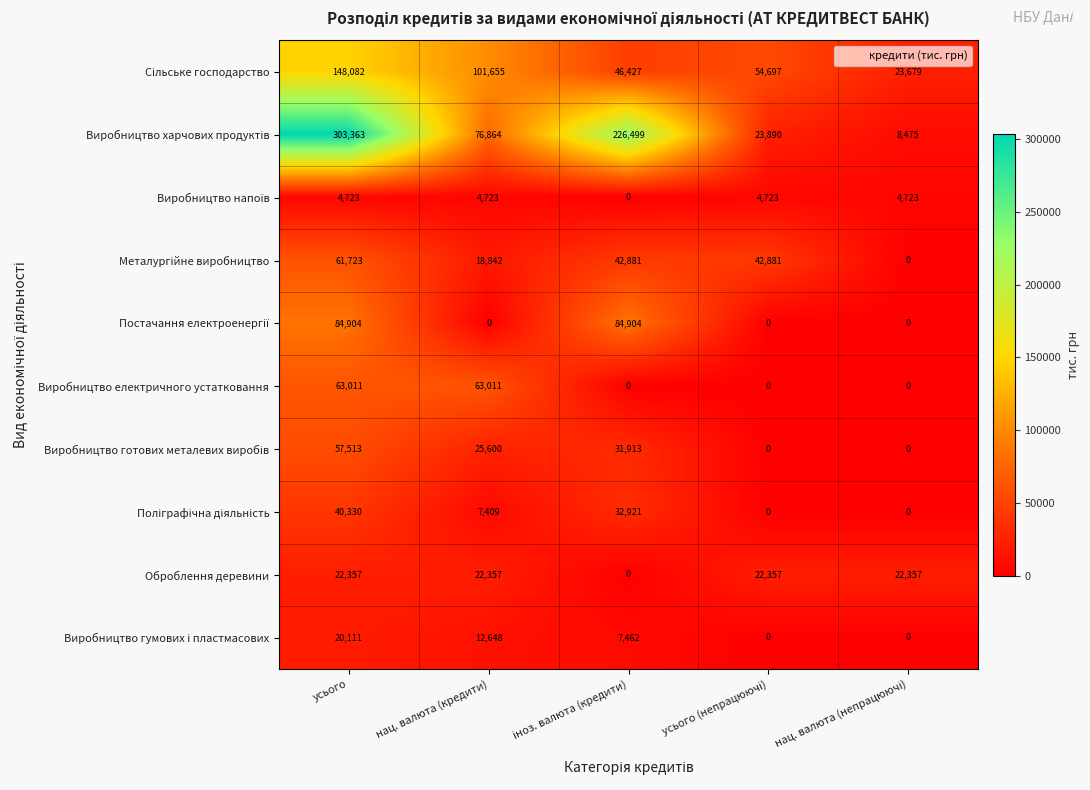

What is the average value of the Оброблення деревини series?

17886